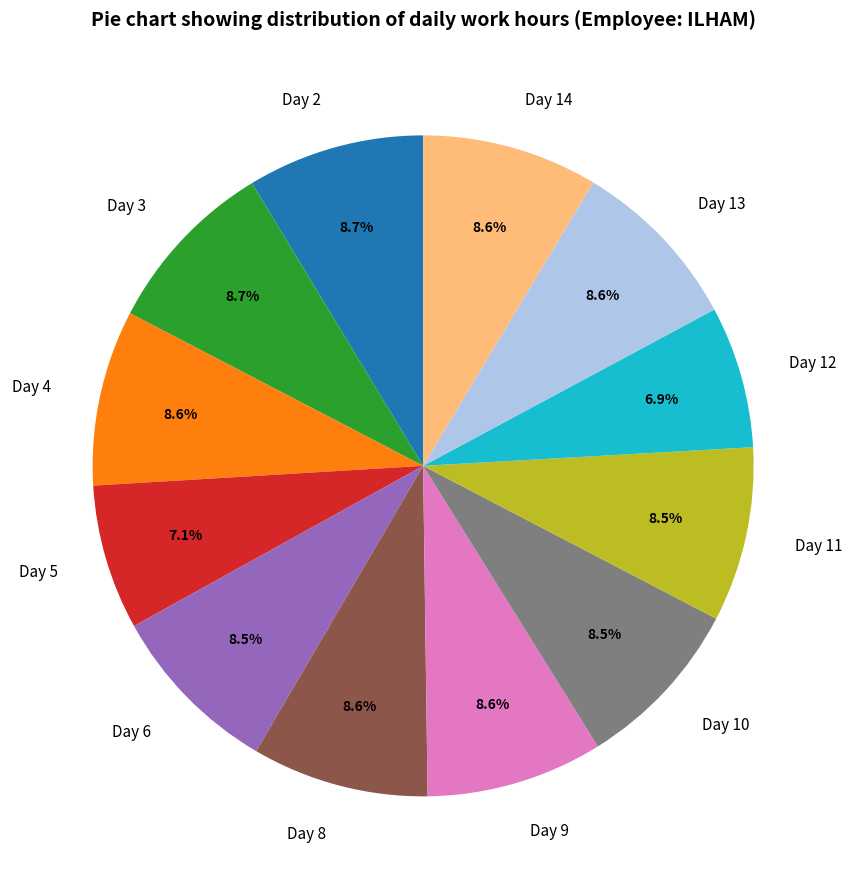

To the nearest percent, what portion does Day 9 represent?

9%